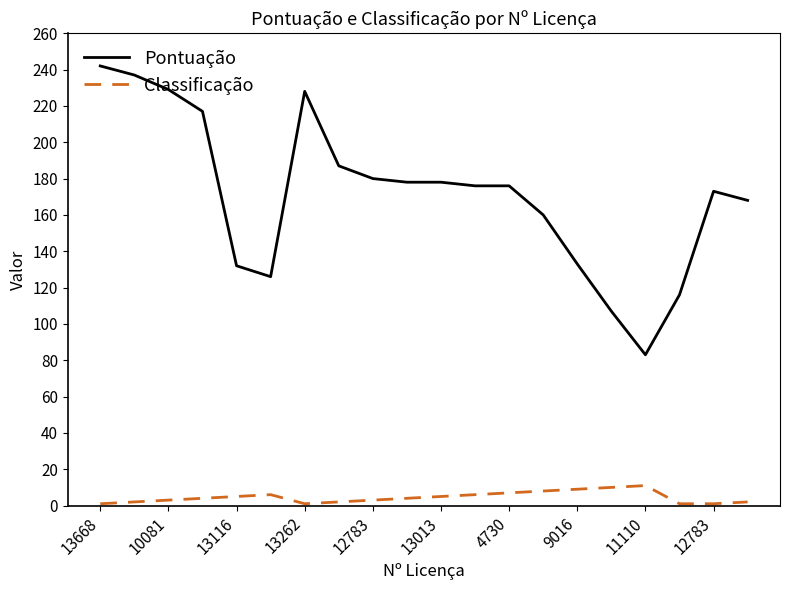

List the series in order of their overall mean, highest first.

Pontuação, Classificação